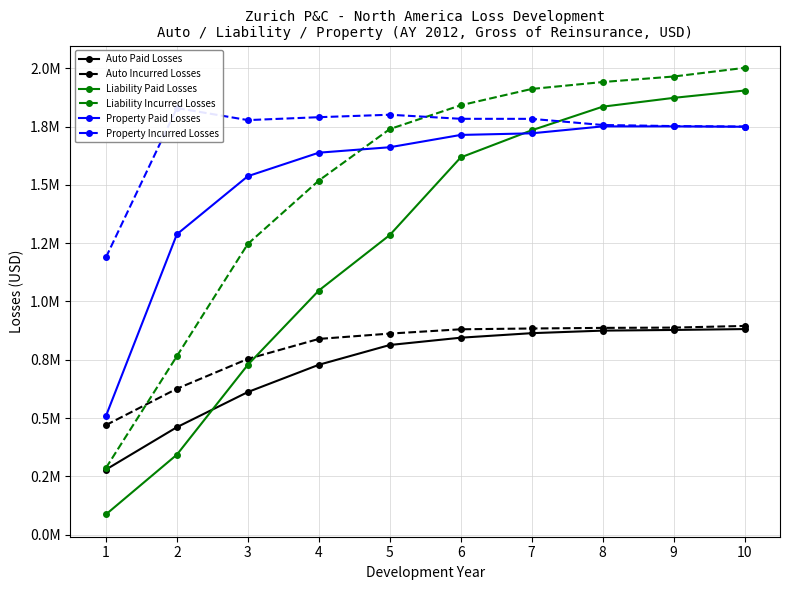

Is it true that Liability Paid Losses equals 1835235.5 at 8?

True